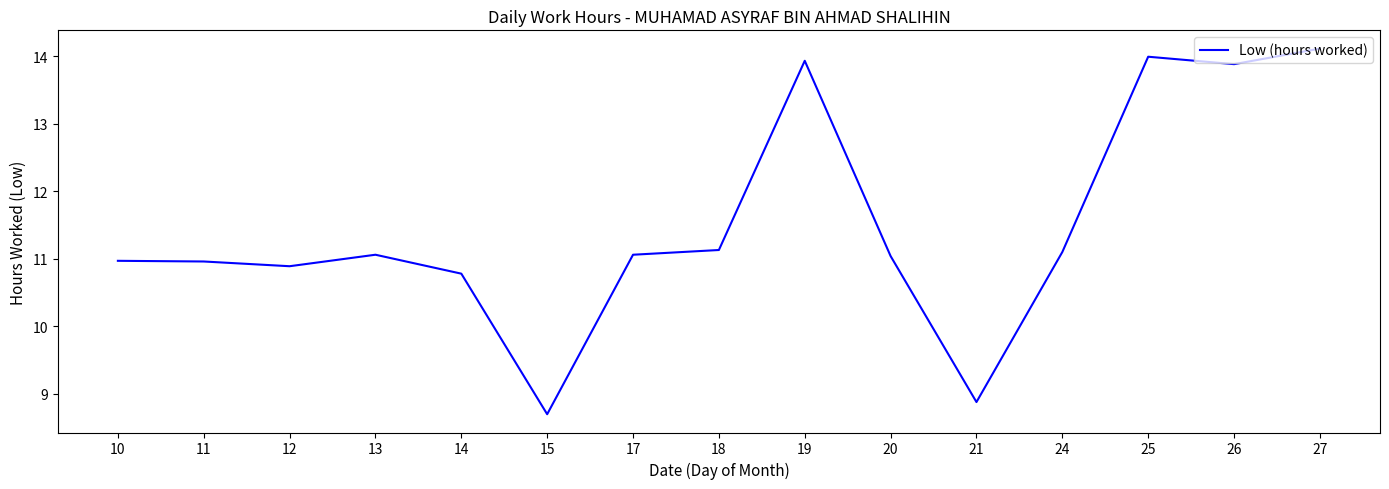

What is the difference between the values at 12 and 19?

3.0